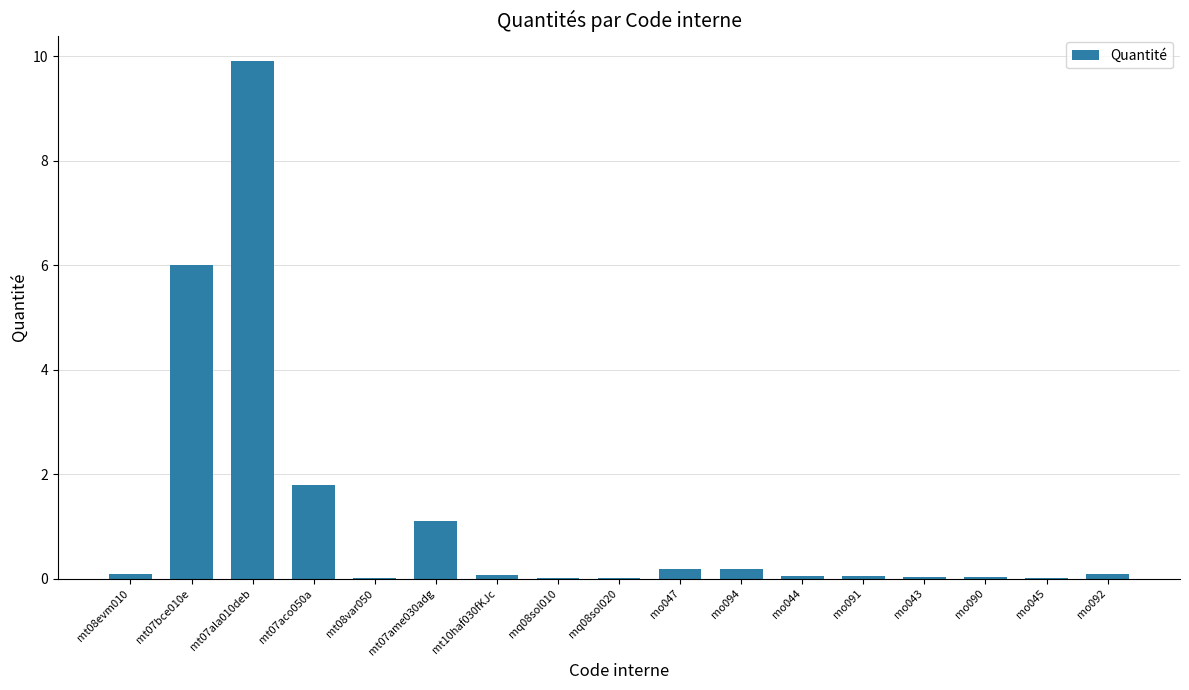

Count the number of data series in this chart.

1